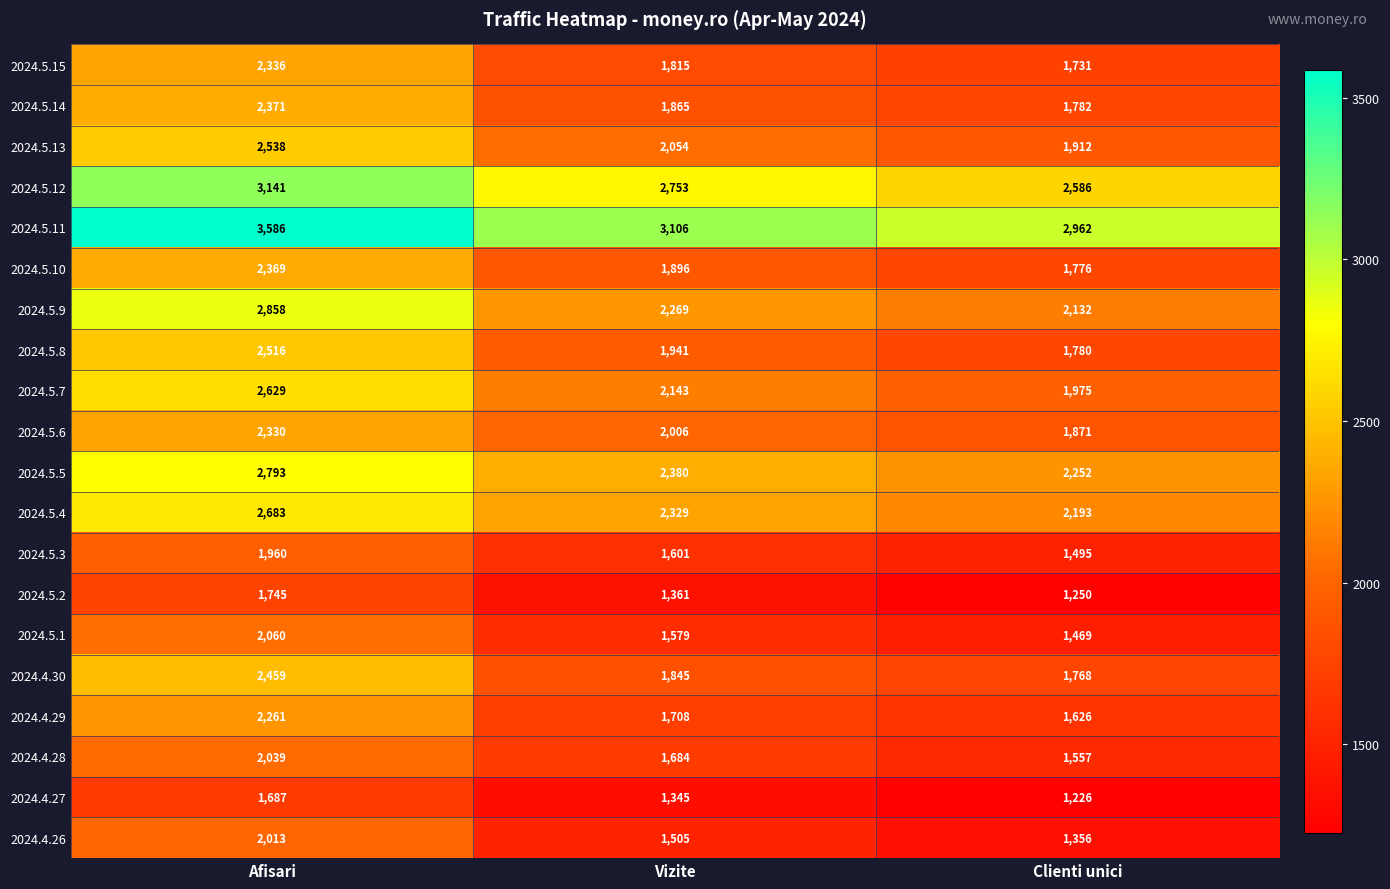

Where does the 2024.5.10 series first go above 1896?

Afisari